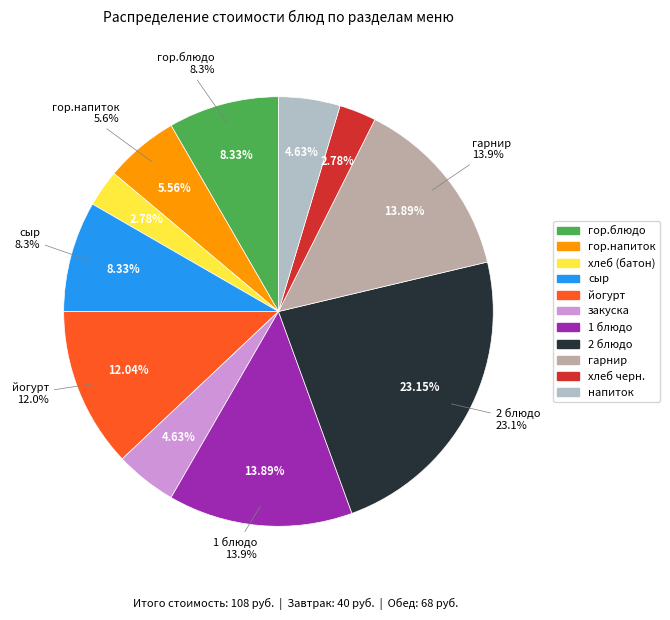

Does 1 блюдо represent more than half of the total?

No